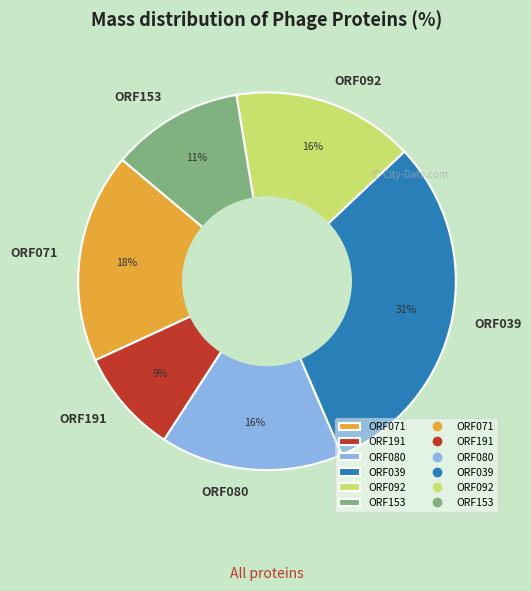

Is there a majority slice in this chart?

No